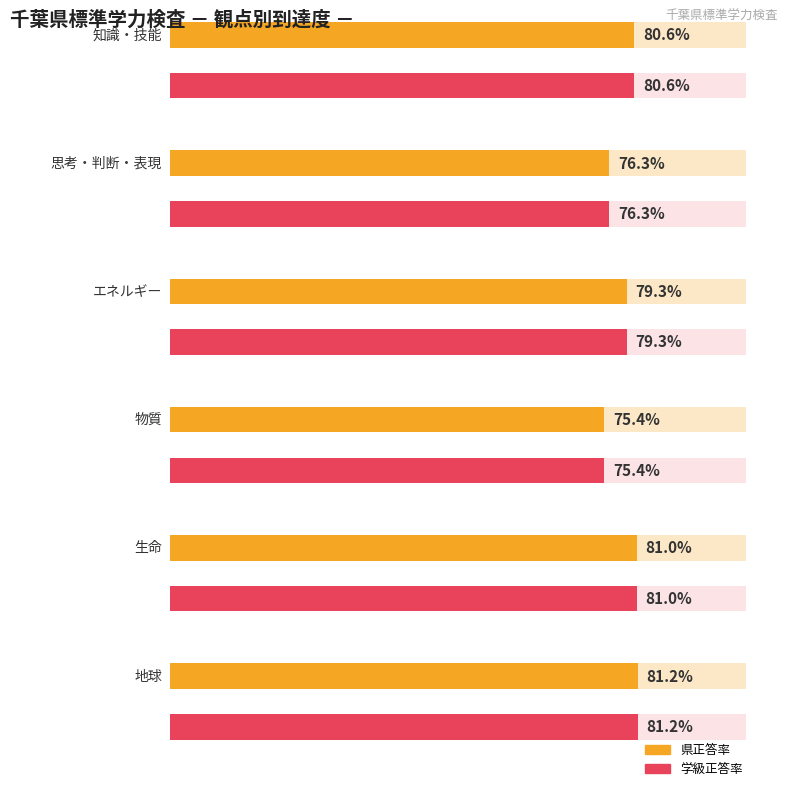

How many values in the 県正答率 series are below 80?

3